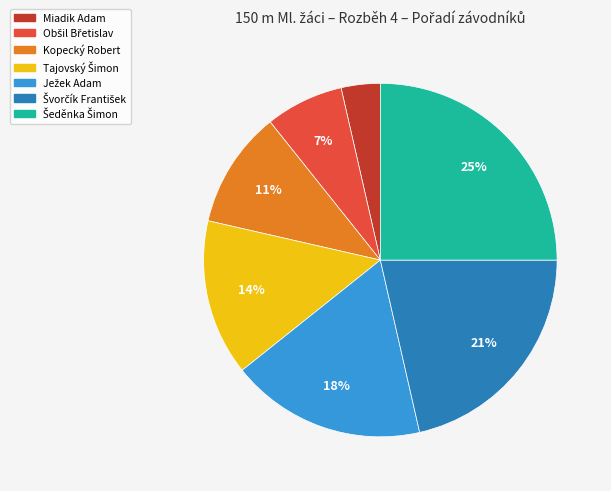

What is the smallest slice in the pie chart?

Miadik Adam